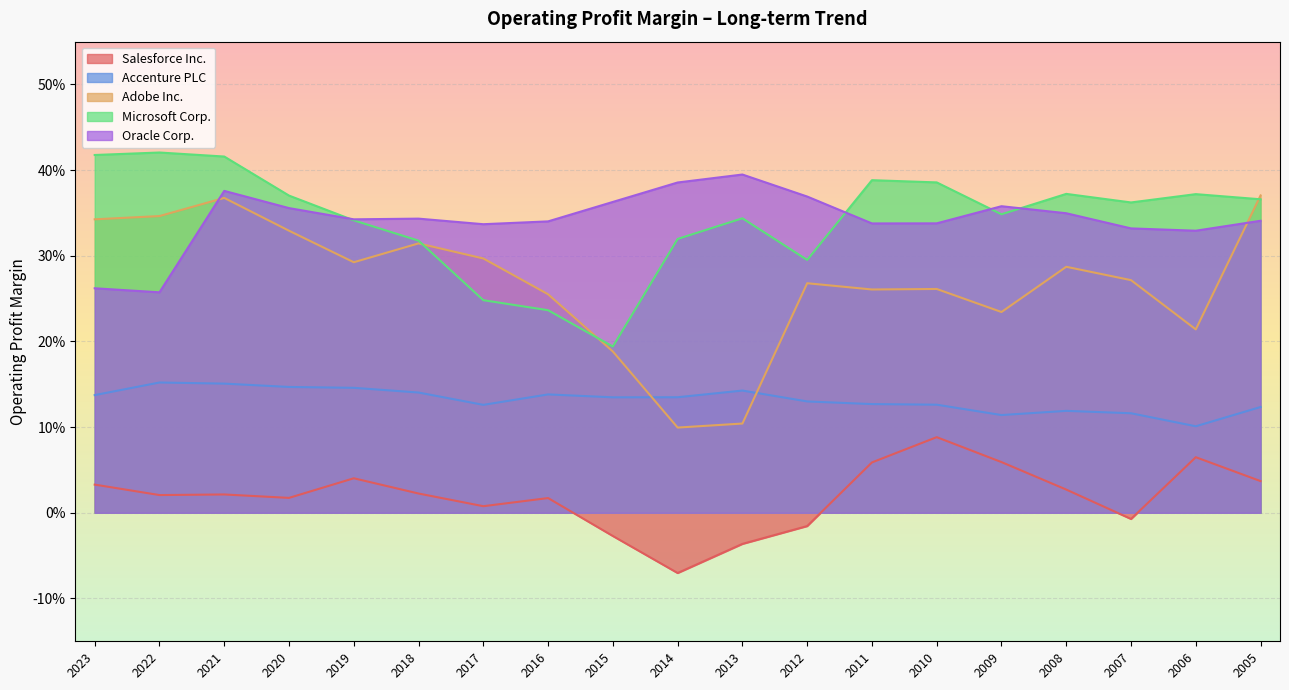

What is the total value across all series at 2020?

1.2